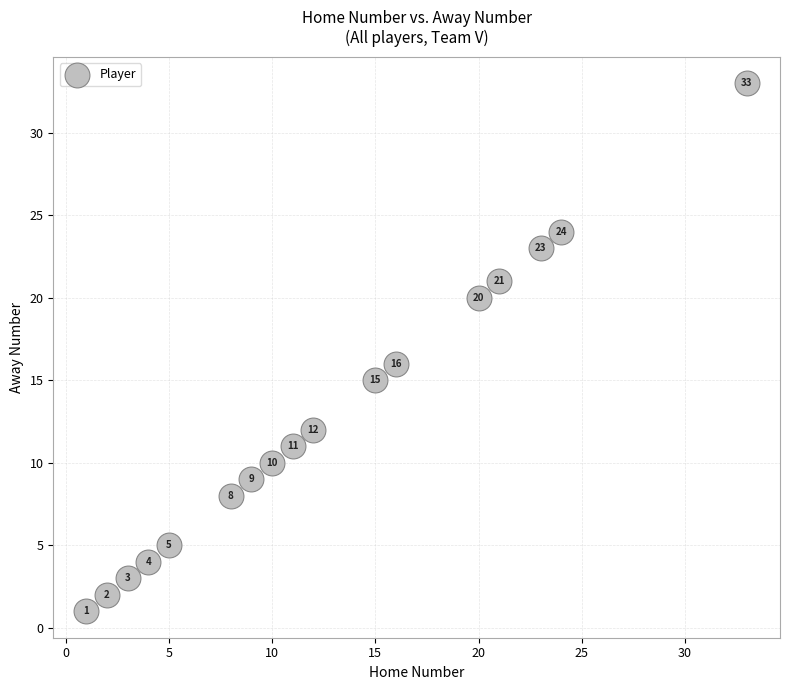

What is the range of Y values (max minus min)?

32